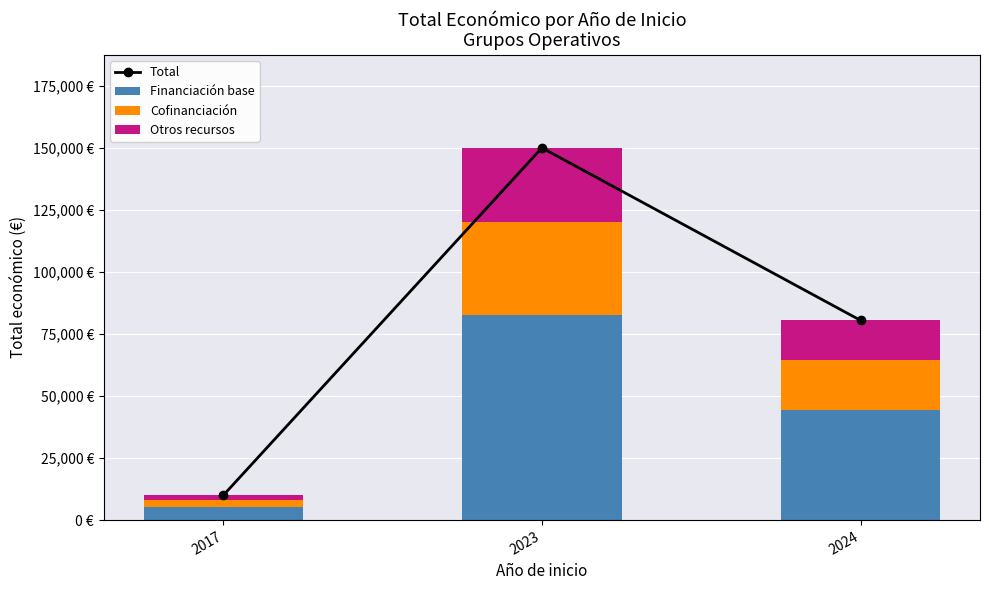

Reading right to left, extract all data points from this chart.

Total: 2024=80498.0	2023=150000.0	2017=10000.0
Financiación base: 2024=44273.9	2023=82500.0	2017=5500.0
Cofinanciación: 2024=20124.5	2023=37500.0	2017=2500.0
Otros recursos: 2024=16099.6	2023=30000.0	2017=2000.0